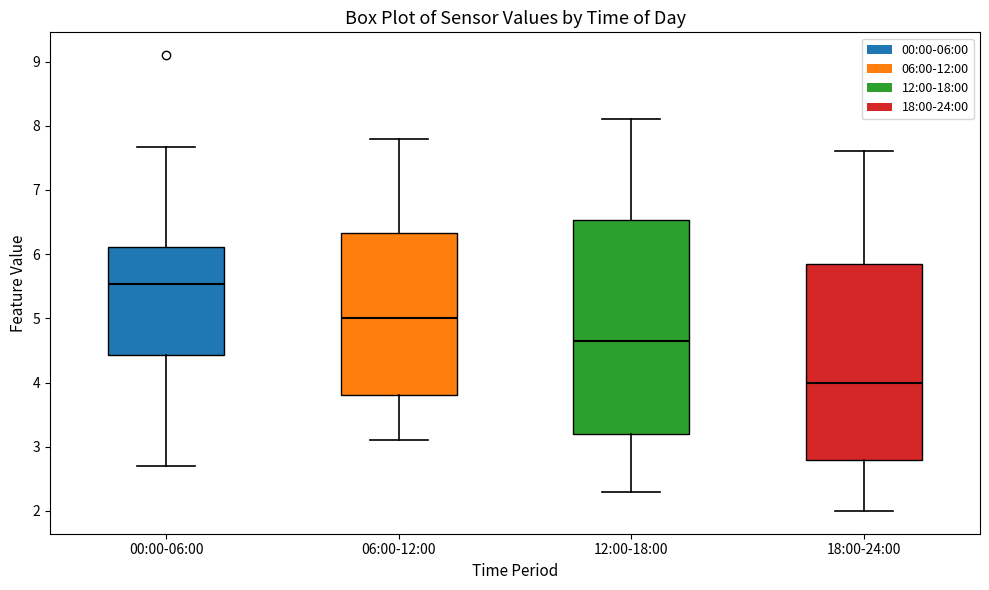

Comparing the boxes themselves (not the whiskers), which one is the tallest?

12:00-18:00